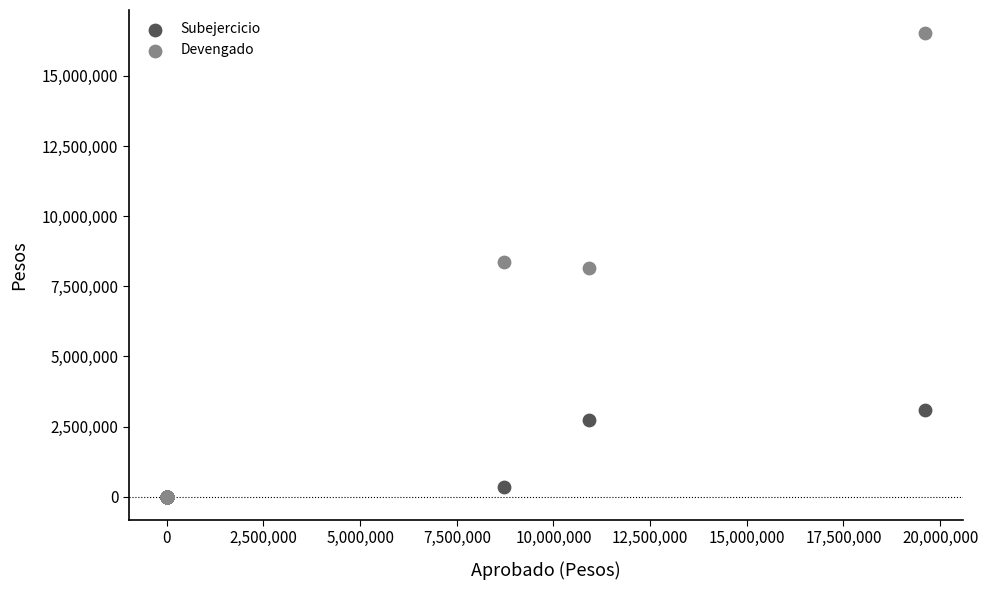

What are all the series names shown in the legend?

Subejercicio, Devengado